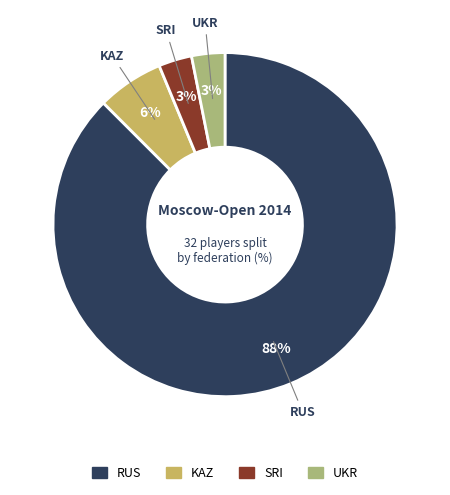

Is the sum of RUS and SRI greater than half?

Yes